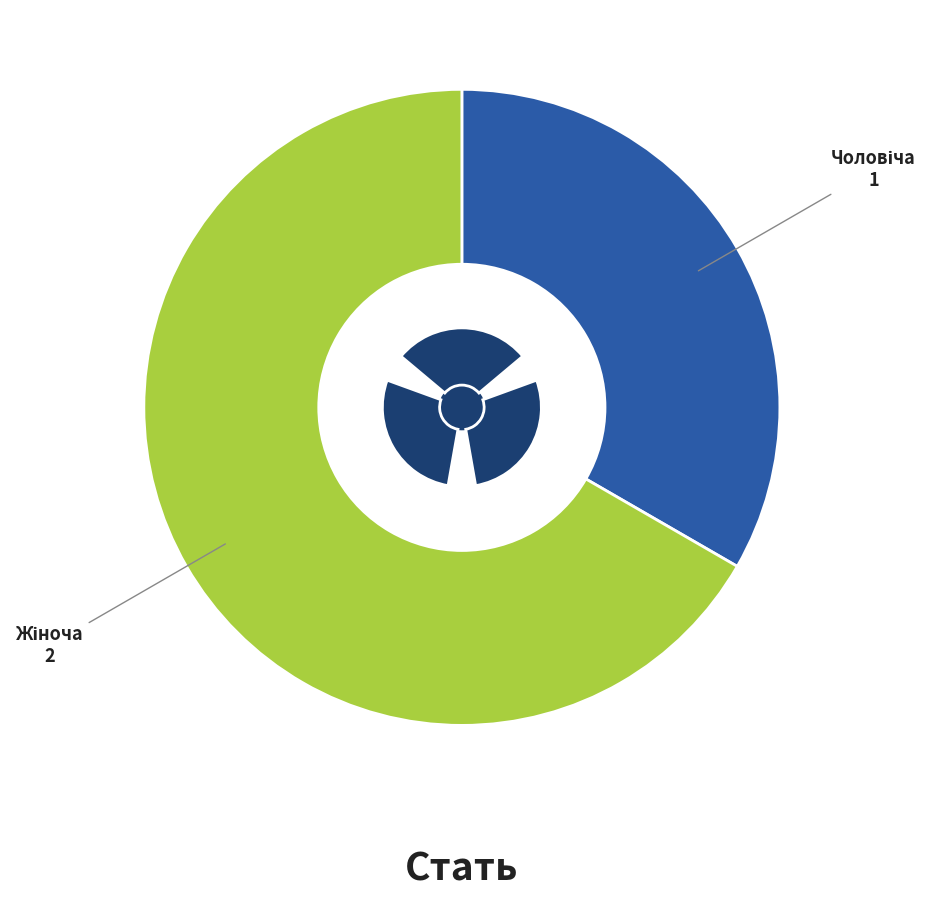

Which slice is the smallest?

Чоловіча